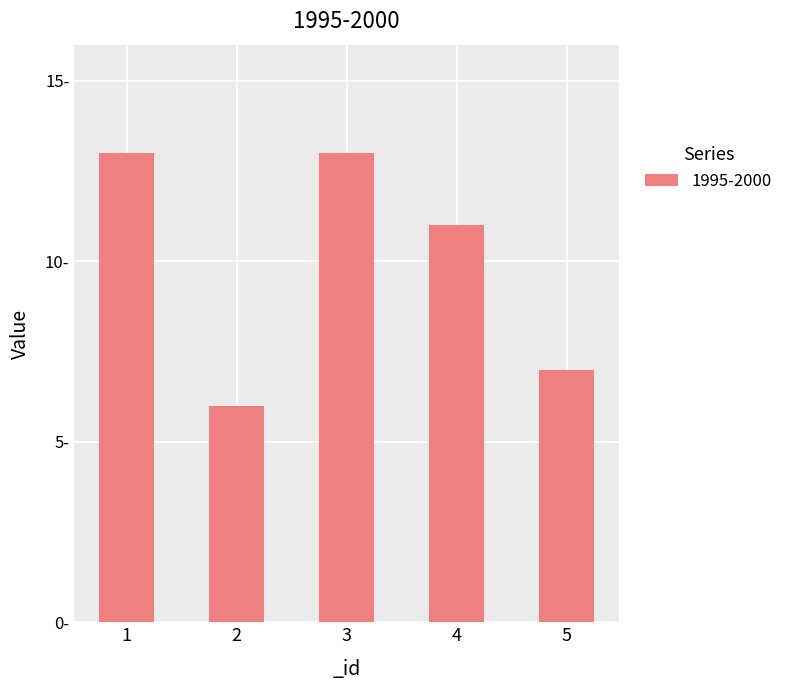

What is the maximum value shown in the chart?

13